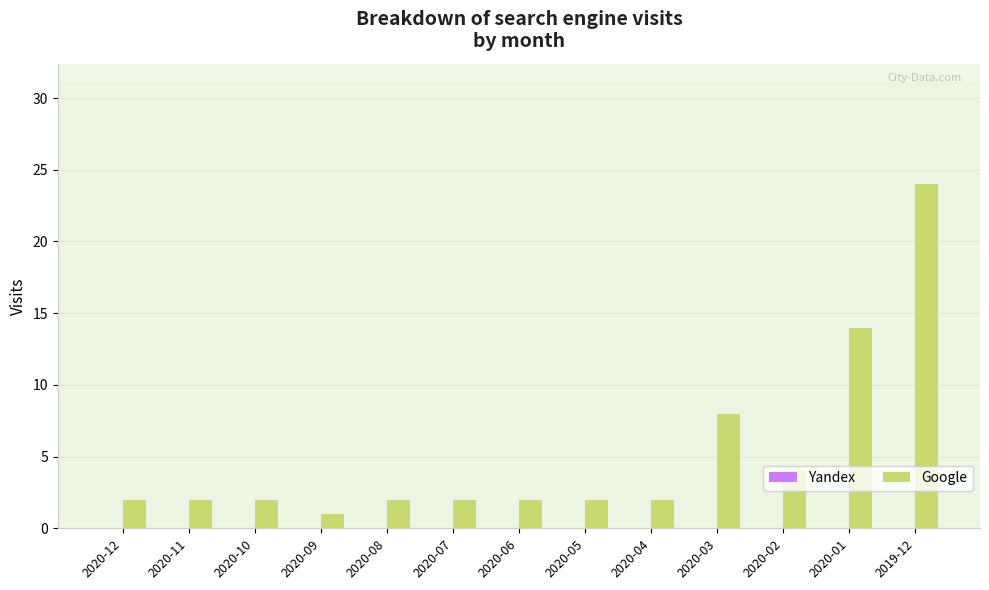

What is the sum of all values?

67